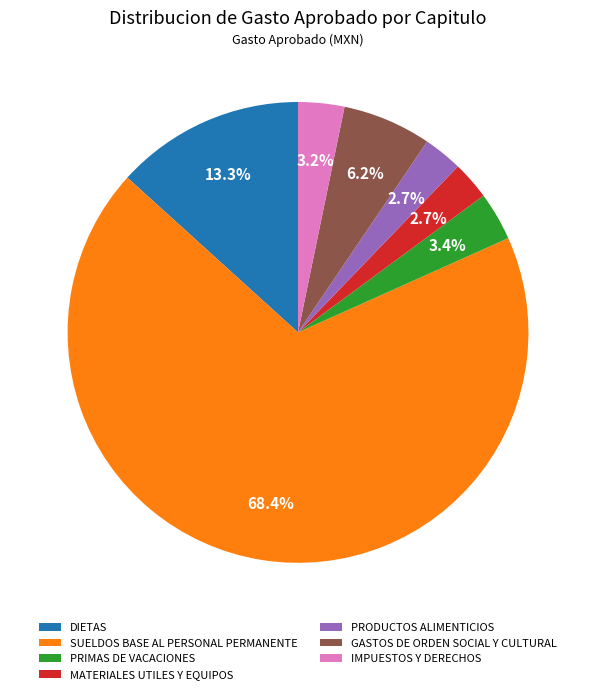

What is the ratio of the value at PRIMAS DE VACACIONES to the value at DIETAS?

0.3